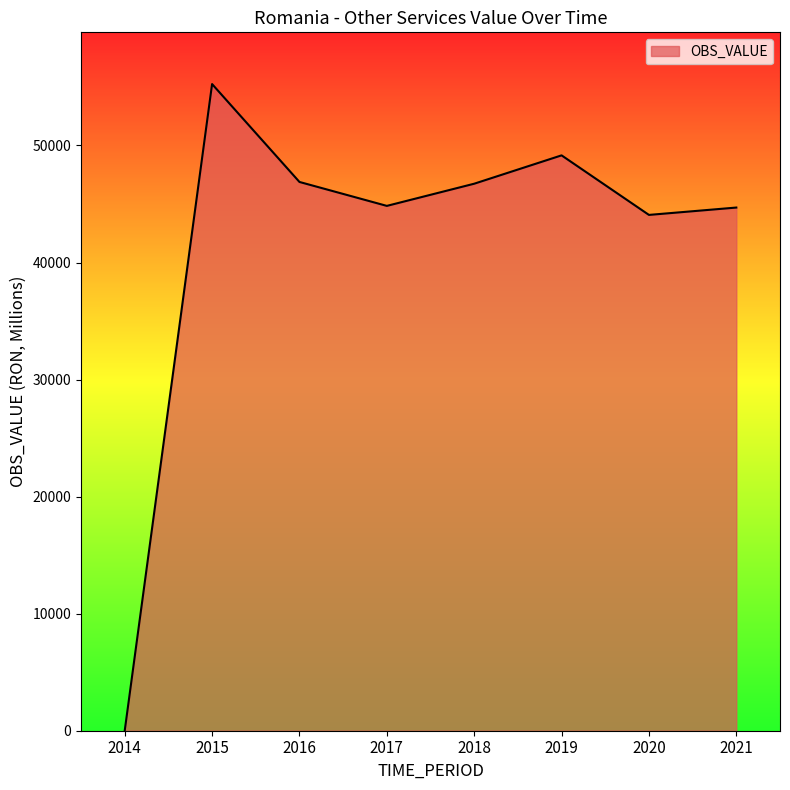

Between 2021 and 2015, which is larger?

2015